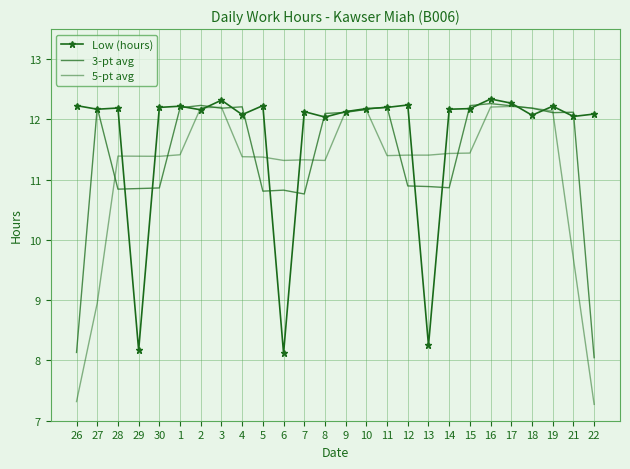

How many times do 5-pt avg and Low (hours) cross each other?

12